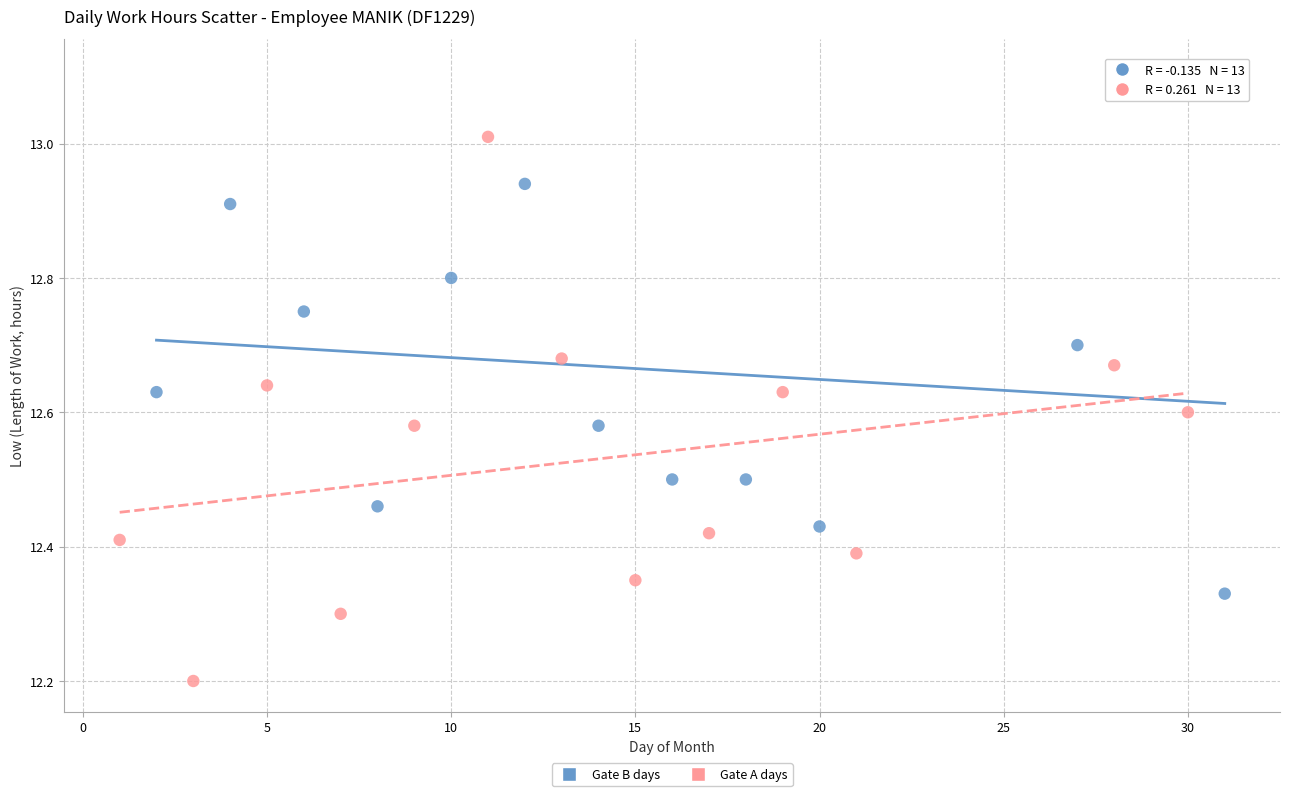

Which series reaches the minimum Y coordinate?

Gate A days